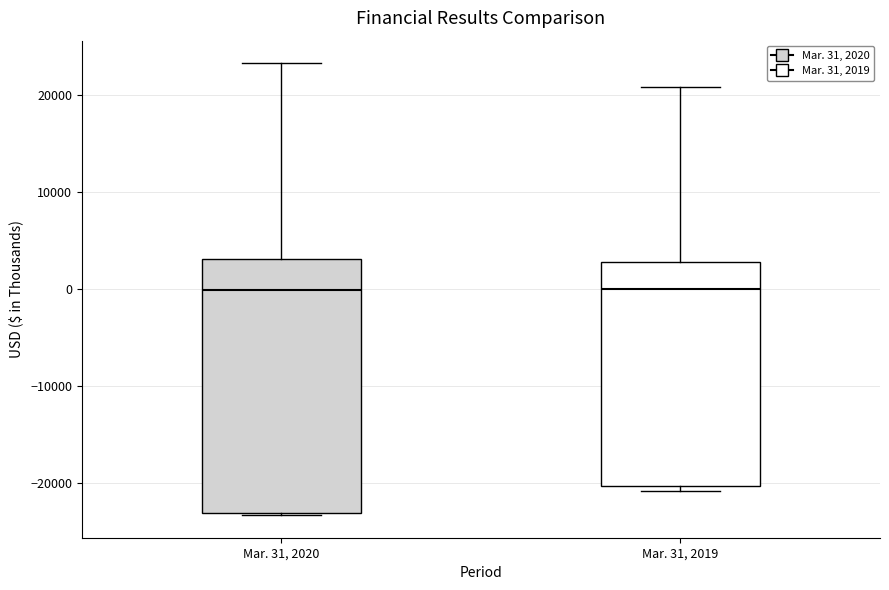

Comparing the boxes themselves (not the whiskers), which one is the tallest?

Mar. 31, 2020